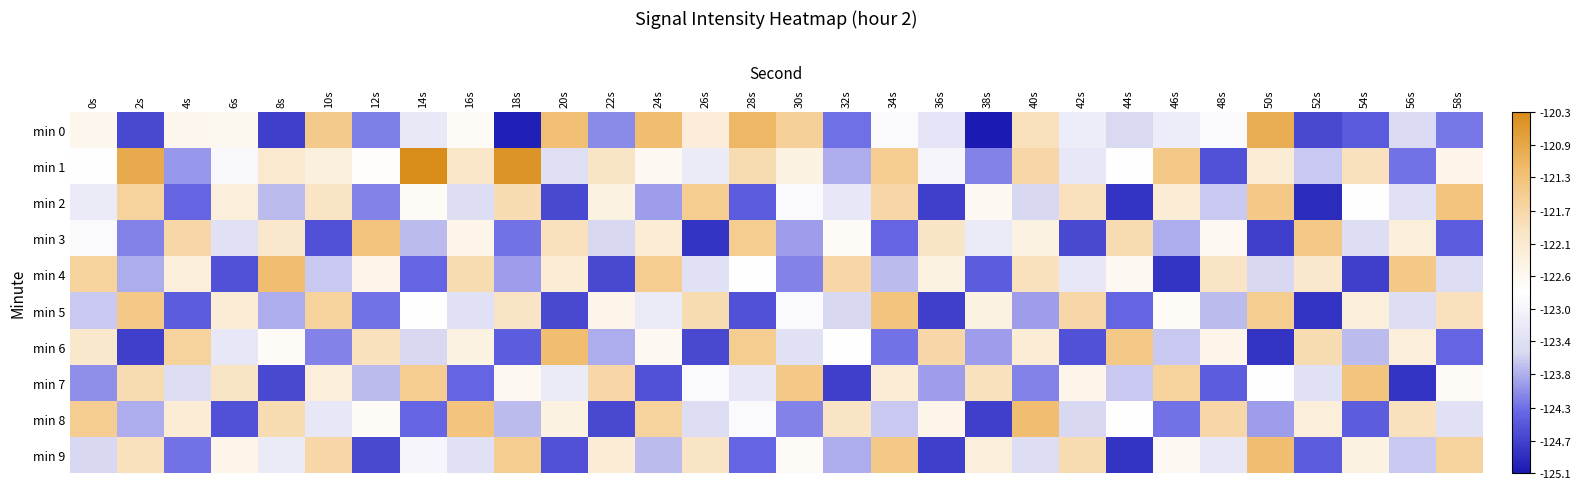

Reading left to right, what are all the values shown in this chart?

min 0: 0s=0.1	2s=-0.8	4s=0.1	6s=0.1	8s=-0.8	10s=0.6	12s=-0.6	14s=-0.2	16s=0.1	18s=-1.0	20s=0.7	22s=-0.6	24s=0.7	26s=0.2	28s=0.7	30s=0.5	32s=-0.6	34s=-0.0	36s=-0.2	38s=-1.0	40s=0.4	42s=-0.2	44s=-0.3	46s=-0.2	48s=-0.0	50s=0.8	52s=-0.8	54s=-0.7	56s=-0.3	58s=-0.6
min 1: 0s=0.0	2s=0.8	4s=-0.5	6s=-0.1	8s=0.3	10s=0.2	12s=0.0	14s=1.0	16s=0.3	18s=0.9	20s=-0.3	22s=0.3	24s=0.1	26s=-0.2	28s=0.4	30s=0.2	32s=-0.5	34s=0.5	36s=-0.1	38s=-0.6	40s=0.5	42s=-0.2	44s=-0.0	46s=0.6	48s=-0.8	50s=0.2	52s=-0.4	54s=0.4	56s=-0.6	58s=0.1
min 2: 0s=-0.2	2s=0.5	4s=-0.7	6s=0.2	8s=-0.4	10s=0.3	12s=-0.6	14s=0.0	16s=-0.3	18s=0.4	20s=-0.8	22s=0.2	24s=-0.5	26s=0.5	28s=-0.7	30s=-0.0	32s=-0.2	34s=0.5	36s=-0.8	38s=0.1	40s=-0.3	42s=0.4	44s=-0.9	46s=0.2	48s=-0.4	50s=0.6	52s=-0.9	54s=-0.0	56s=-0.3	58s=0.6
min 3: 0s=-0.0	2s=-0.6	4s=0.5	6s=-0.3	8s=0.3	10s=-0.8	12s=0.6	14s=-0.4	16s=0.1	18s=-0.6	20s=0.4	22s=-0.3	24s=0.2	26s=-0.9	28s=0.5	30s=-0.5	32s=0.0	34s=-0.7	36s=0.3	38s=-0.2	40s=0.2	42s=-0.8	44s=0.4	46s=-0.5	48s=0.1	50s=-0.8	52s=0.6	54s=-0.3	56s=0.2	58s=-0.7
min 4: 0s=0.5	2s=-0.5	4s=0.2	6s=-0.8	8s=0.7	10s=-0.4	12s=0.1	14s=-0.7	16s=0.4	18s=-0.5	20s=0.2	22s=-0.8	24s=0.5	26s=-0.3	28s=-0.0	30s=-0.6	32s=0.5	34s=-0.4	36s=0.2	38s=-0.7	40s=0.4	42s=-0.2	44s=0.1	46s=-0.9	48s=0.3	50s=-0.3	52s=0.3	54s=-0.8	56s=0.6	58s=-0.3
min 5: 0s=-0.4	2s=0.6	4s=-0.7	6s=0.2	8s=-0.5	10s=0.5	12s=-0.6	14s=-0.0	16s=-0.3	18s=0.3	20s=-0.8	22s=0.1	24s=-0.2	26s=0.4	28s=-0.8	30s=-0.0	32s=-0.3	34s=0.6	36s=-0.8	38s=0.2	40s=-0.5	42s=0.5	44s=-0.7	46s=0.0	48s=-0.4	50s=0.5	52s=-0.9	54s=0.2	56s=-0.3	58s=0.4
min 6: 0s=0.3	2s=-0.8	4s=0.5	6s=-0.2	8s=0.0	10s=-0.6	12s=0.4	14s=-0.3	16s=0.2	18s=-0.7	20s=0.7	22s=-0.5	24s=0.1	26s=-0.8	28s=0.5	30s=-0.3	32s=-0.0	34s=-0.6	36s=0.5	38s=-0.5	40s=0.2	42s=-0.8	44s=0.6	46s=-0.4	48s=0.1	50s=-0.9	52s=0.4	54s=-0.4	56s=0.2	58s=-0.7
min 7: 0s=-0.5	2s=0.4	4s=-0.3	6s=0.3	8s=-0.8	10s=0.2	12s=-0.4	14s=0.5	16s=-0.7	18s=0.1	20s=-0.2	22s=0.5	24s=-0.8	26s=-0.0	28s=-0.2	30s=0.6	32s=-0.8	34s=0.2	36s=-0.5	38s=0.4	40s=-0.6	42s=0.1	44s=-0.4	46s=0.5	48s=-0.7	50s=-0.0	52s=-0.3	54s=0.6	56s=-0.9	58s=0.0
min 8: 0s=0.5	2s=-0.5	4s=0.2	6s=-0.8	8s=0.4	10s=-0.2	12s=0.0	14s=-0.7	16s=0.6	18s=-0.4	20s=0.2	22s=-0.8	24s=0.5	26s=-0.3	28s=-0.0	30s=-0.6	32s=0.3	34s=-0.4	36s=0.1	38s=-0.8	40s=0.7	42s=-0.3	44s=-0.0	46s=-0.6	48s=0.5	50s=-0.5	52s=0.2	54s=-0.7	56s=0.4	58s=-0.3
min 9: 0s=-0.3	2s=0.4	4s=-0.6	6s=0.1	8s=-0.2	10s=0.5	12s=-0.8	14s=-0.1	16s=-0.3	18s=0.5	20s=-0.8	22s=0.2	24s=-0.4	26s=0.3	28s=-0.7	30s=0.0	32s=-0.5	34s=0.6	36s=-0.8	38s=0.2	40s=-0.3	42s=0.4	44s=-0.9	46s=0.1	48s=-0.2	50s=0.7	52s=-0.7	54s=0.2	56s=-0.4	58s=0.5